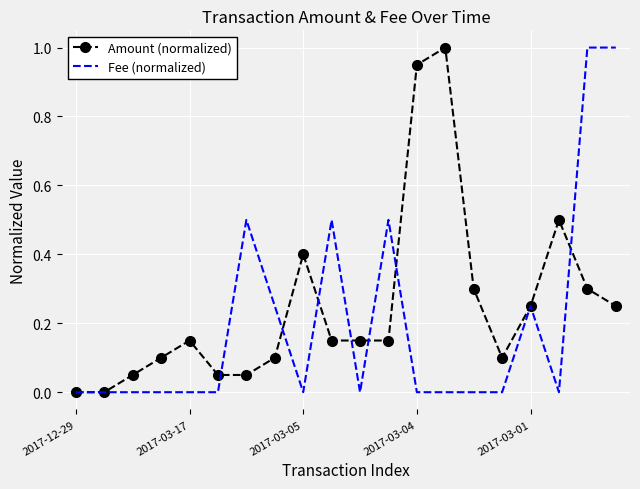

What is the maximum value for Amount (normalized)?

1.0